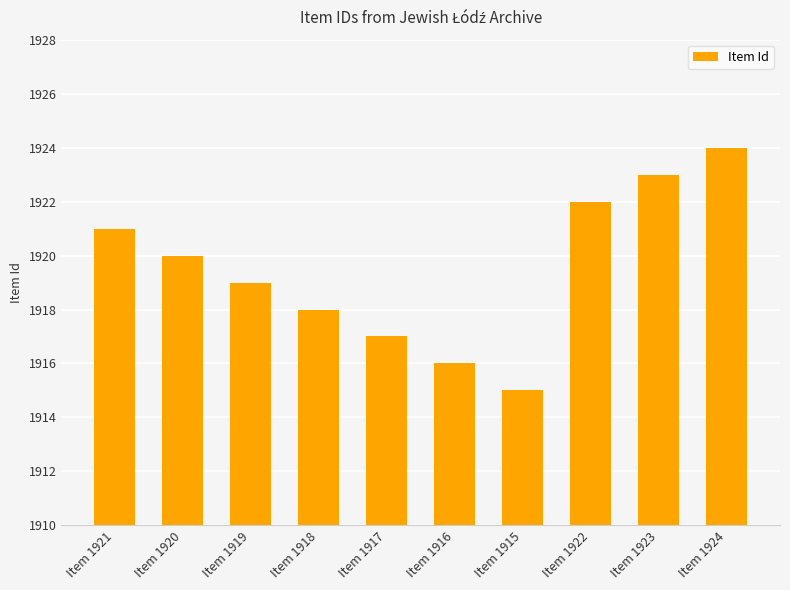

Is it true that the value at Item 1916 is 3004?

False